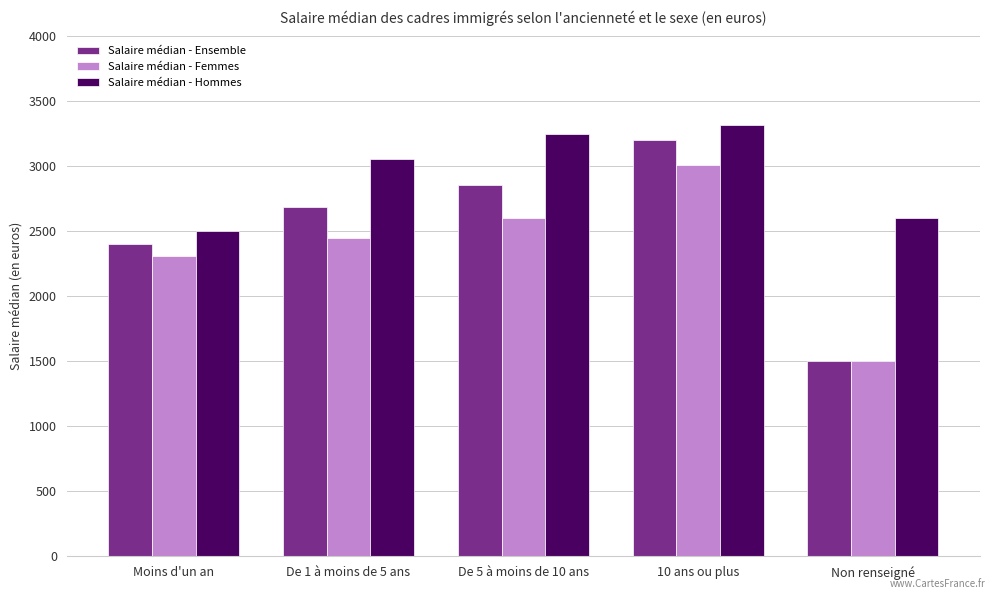

Reading right to left, list all the values displayed in this chart.

Salaire médian - Ensemble: 1500	3200	2860	2686	2400
Salaire médian - Femmes: 1500	3008	2600	2450	2307
Salaire médian - Hommes: 2600	3322	3250	3055	2500